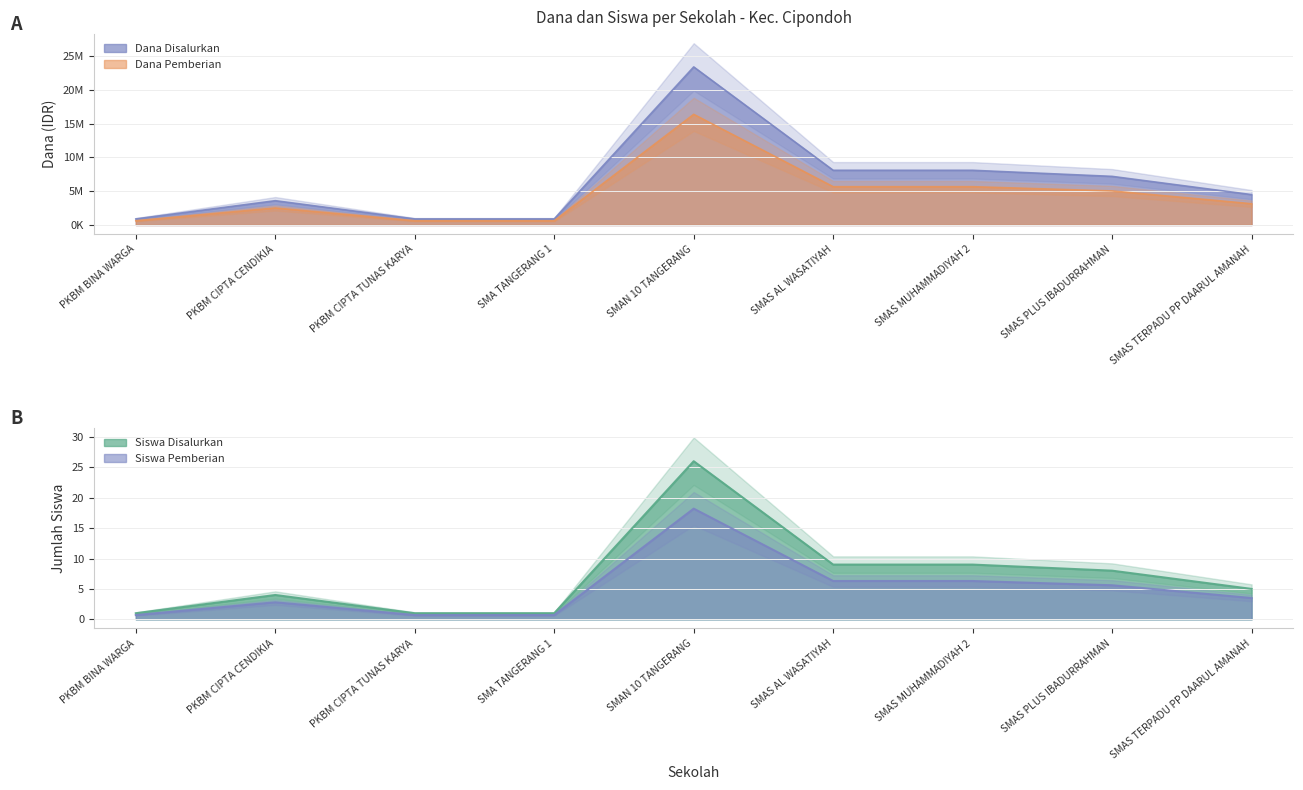

What is the difference between the highest and lowest values at SMAN 10 TANGERANG?

23399981.8